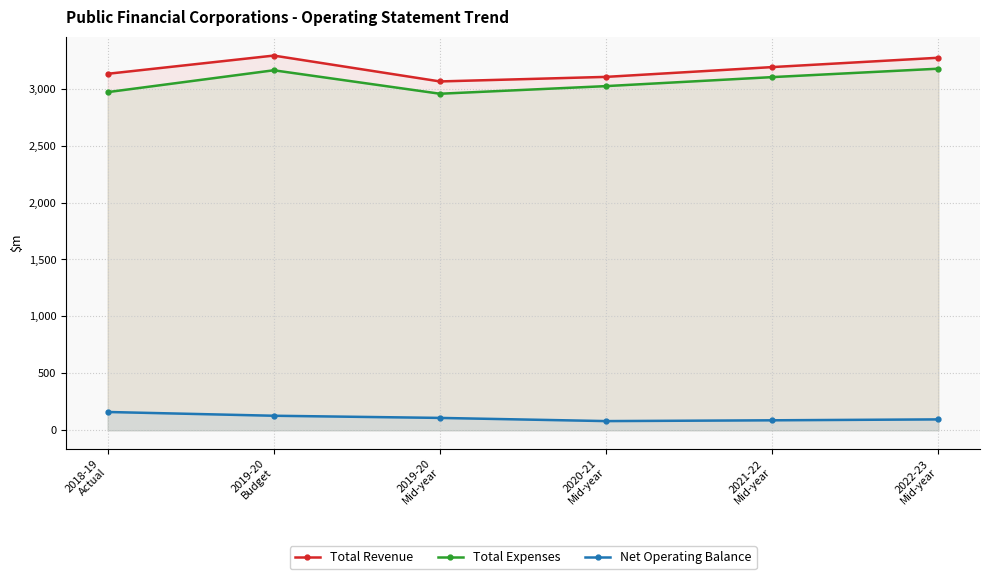

True or false: Net Operating Balance and Total Expenses cross at least once.

False